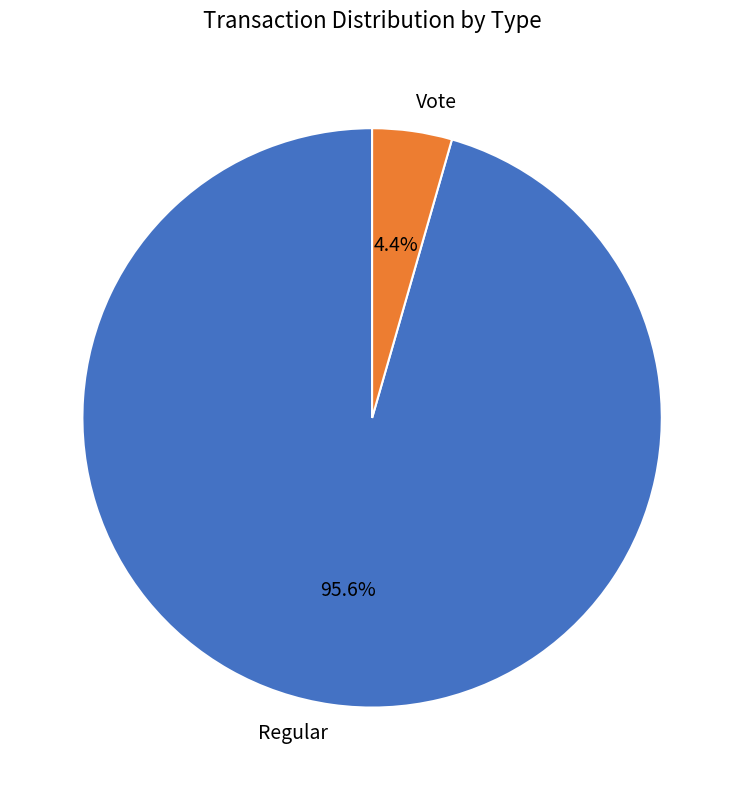

To the nearest percent, what is the difference between the Vote and Regular slice percentages?

91%